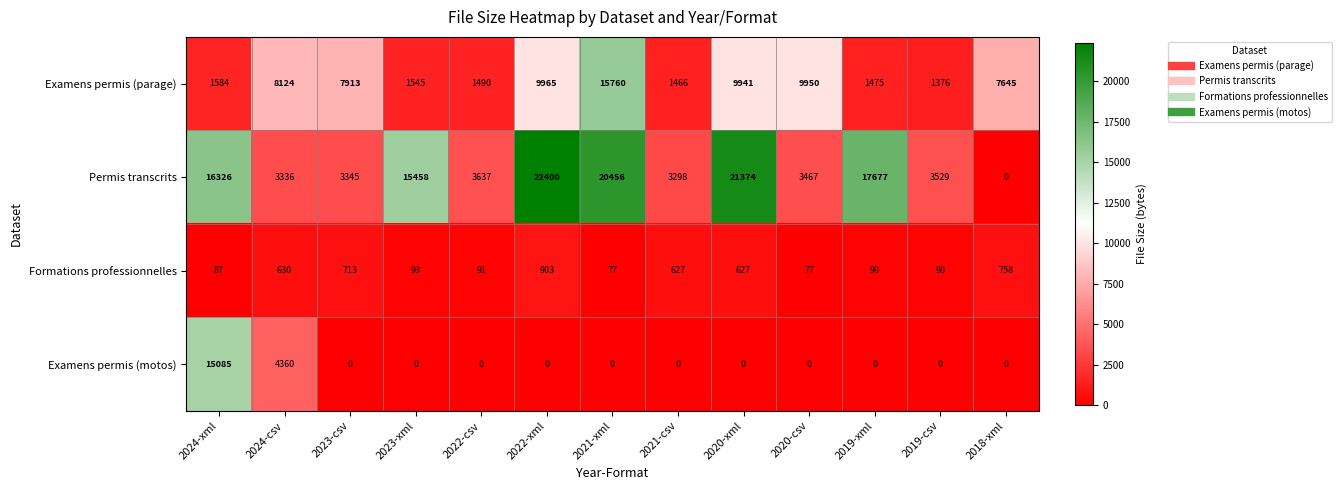

What is the sum of all Permis transcrits values?

134303